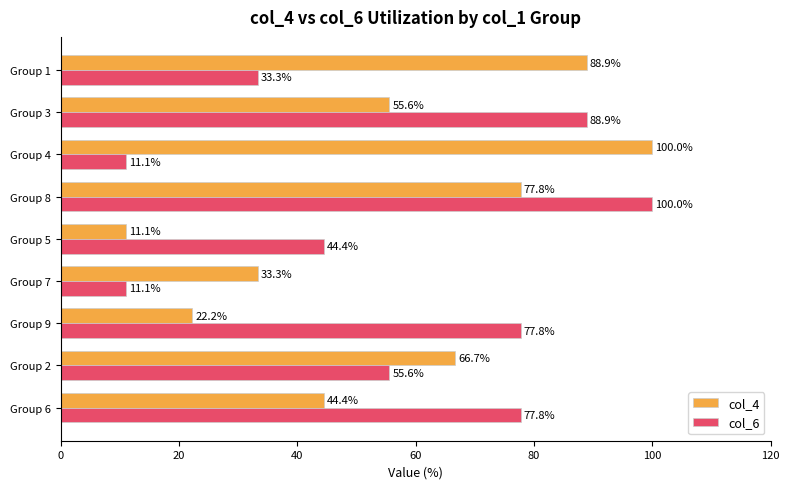

What is the spread (max minus min) of values at Group 4?

88.9